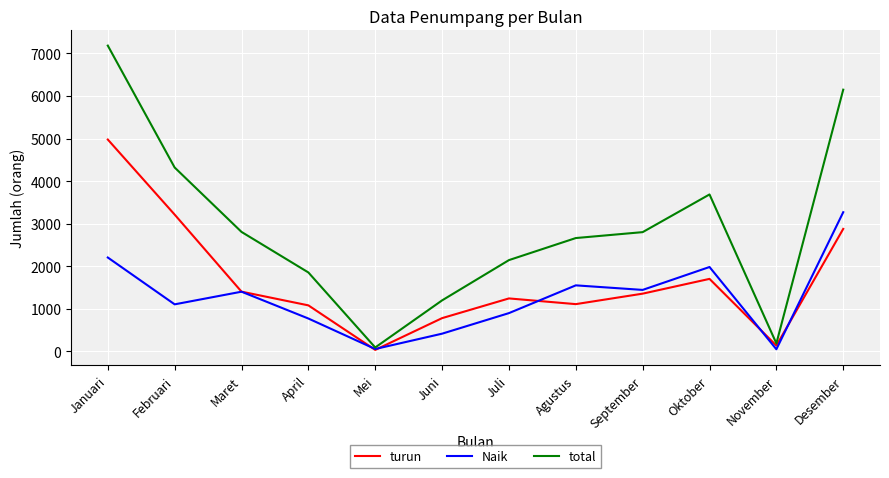

What is the total value across all series at Juni?

2398